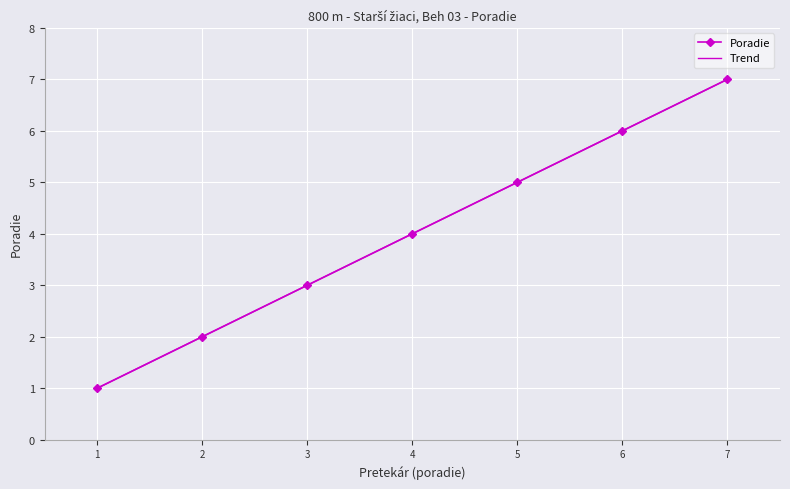

Reading left to right, list all the values displayed in this chart.

1	2	3	4	5	6	7